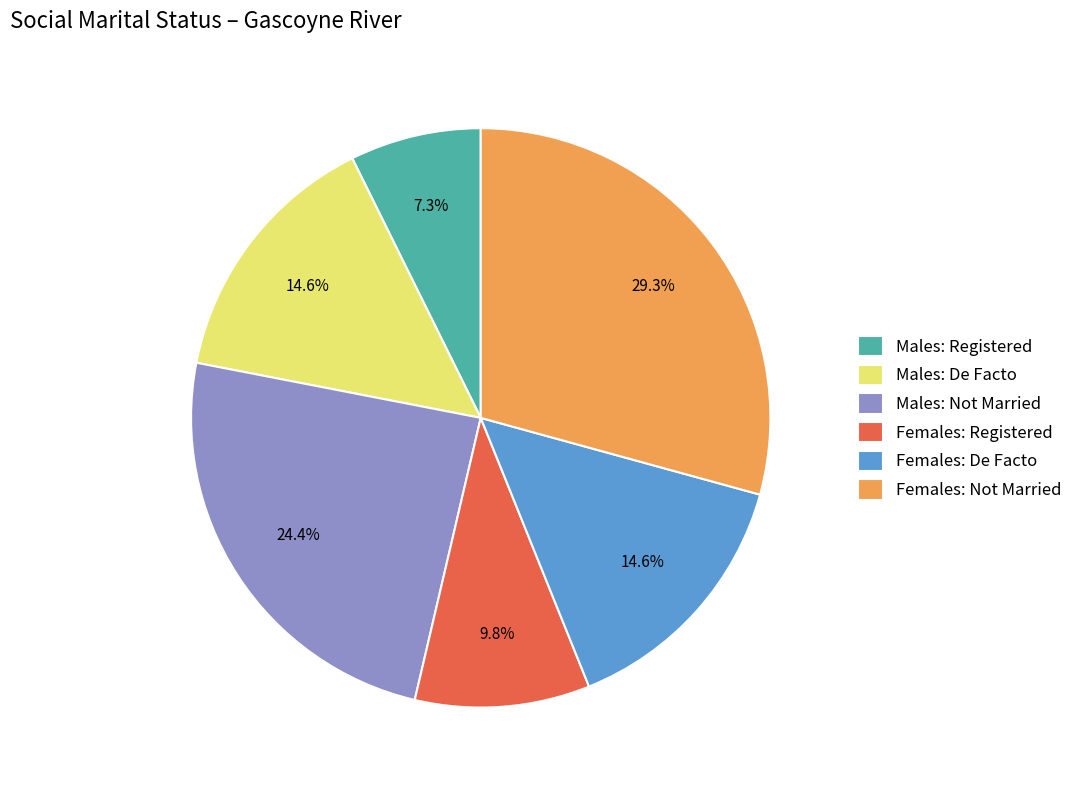

Which has a higher value, Males: Not Married or Females: De Facto?

Males: Not Married